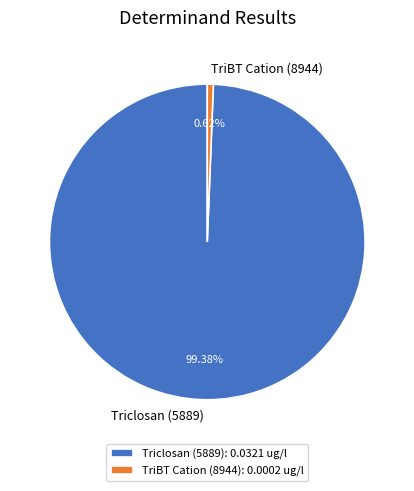

Is there any slice that represents more than half of the pie?

Yes